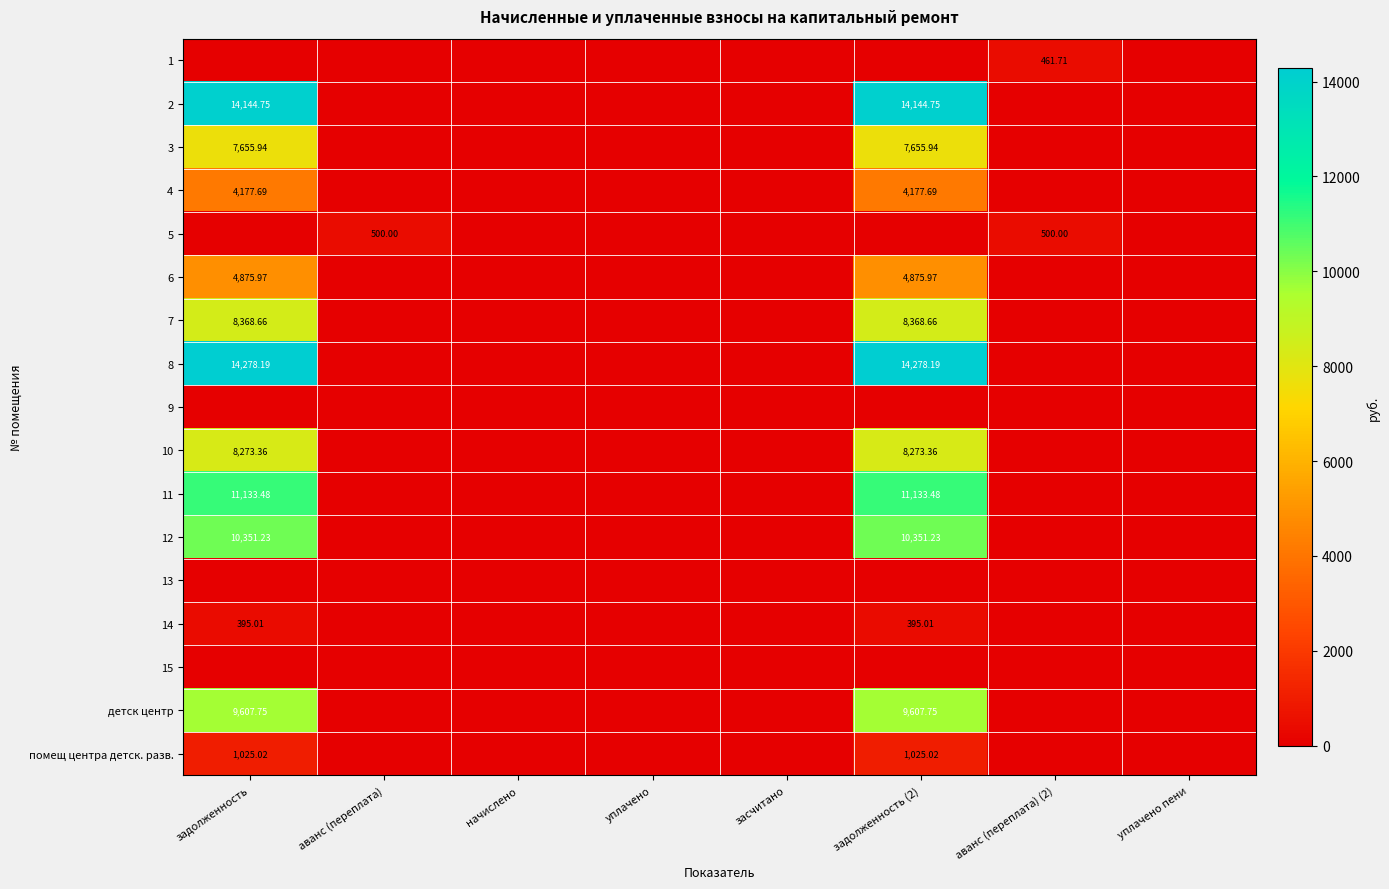

Is the value of 6 at задолженность greater than the value of 13 at задолженность?

Yes